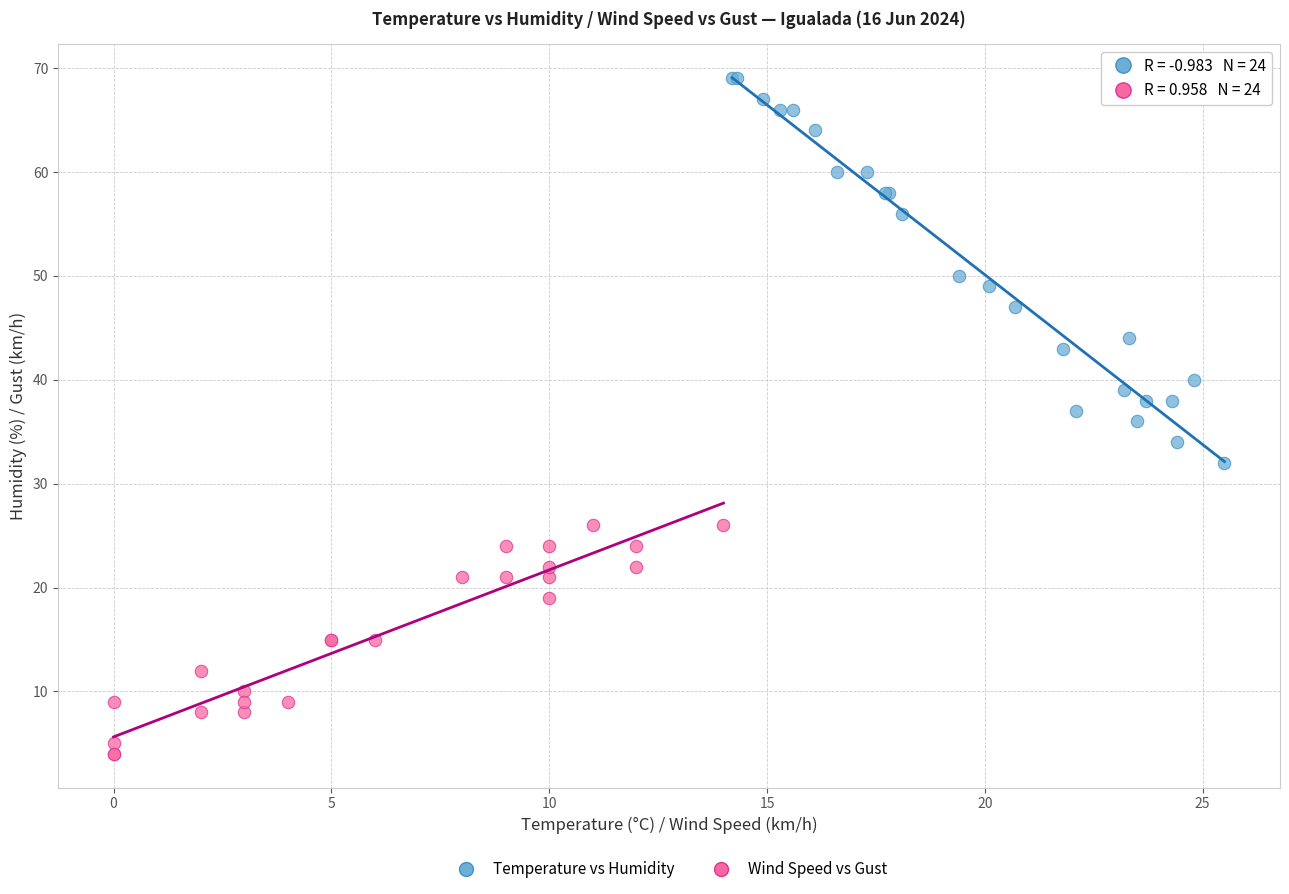

Which series reaches the minimum Y coordinate?

Wind Speed vs Gust